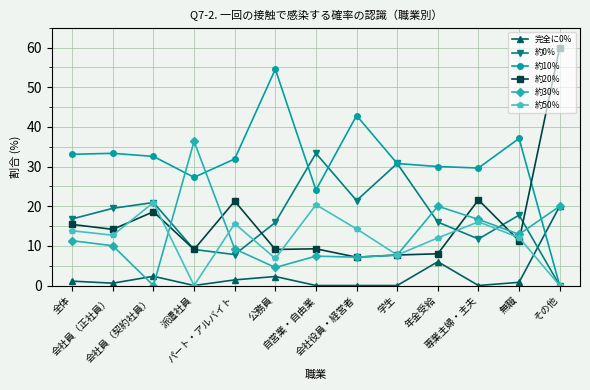

The value of 完全に0% at 専業主婦・主夫 is 13.5. True or false?

False